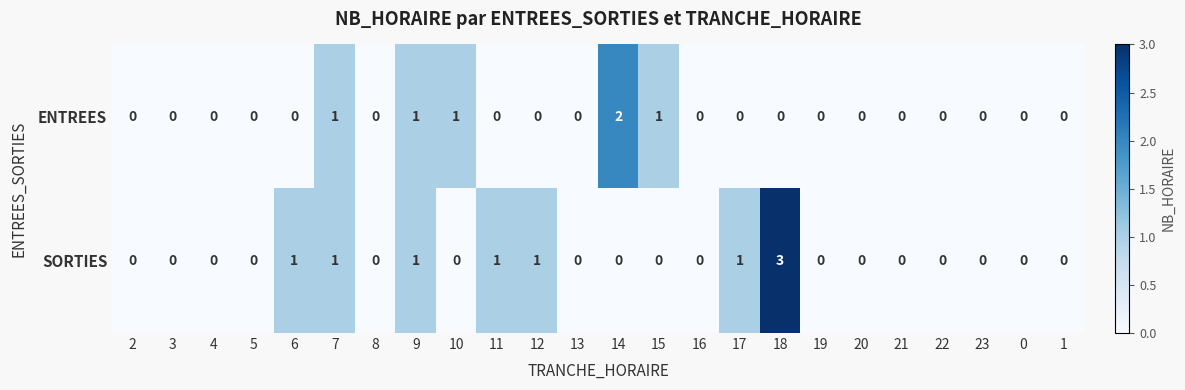

Which series has the widest spread of values?

SORTIES